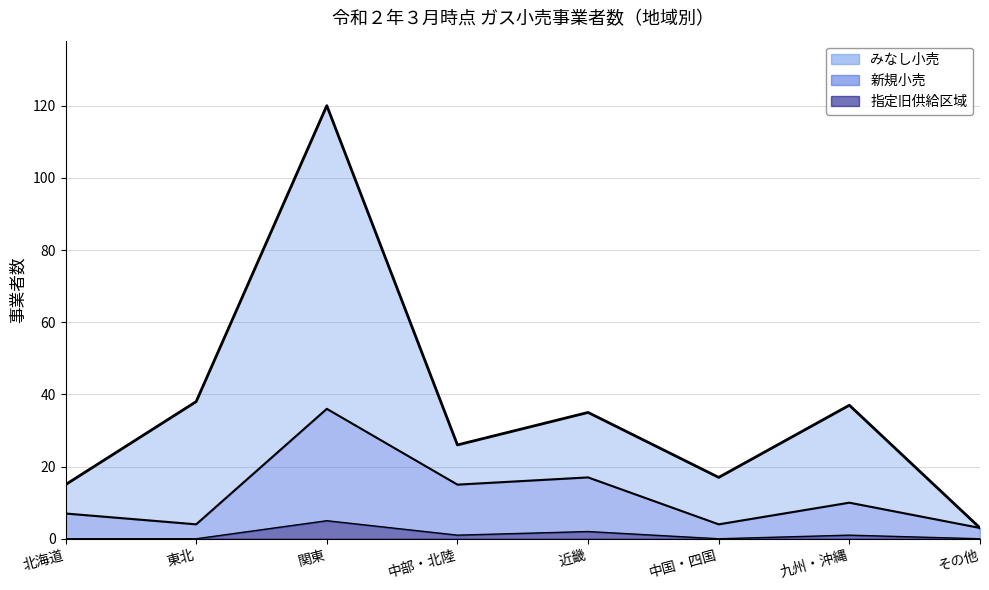

Which series changed the most between 北海道 and 中国・四国?

新規小売